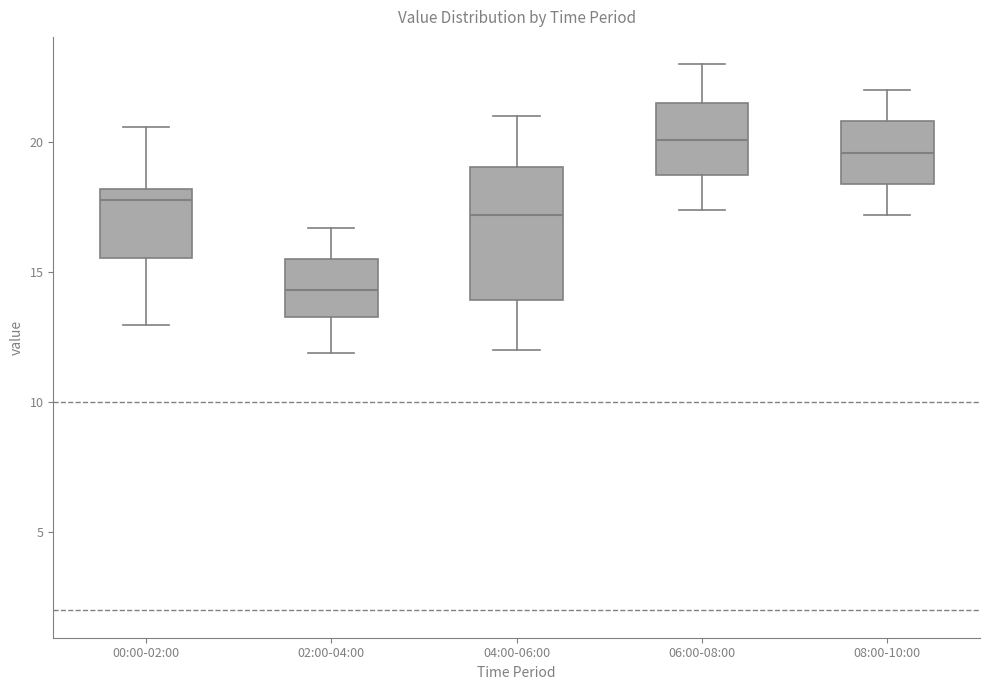

Where does the lower whisker of the box for 00:00-02:00 end on the y-axis? The values are not printed on the chart, so give them approximately, as read against the axis.

13.0